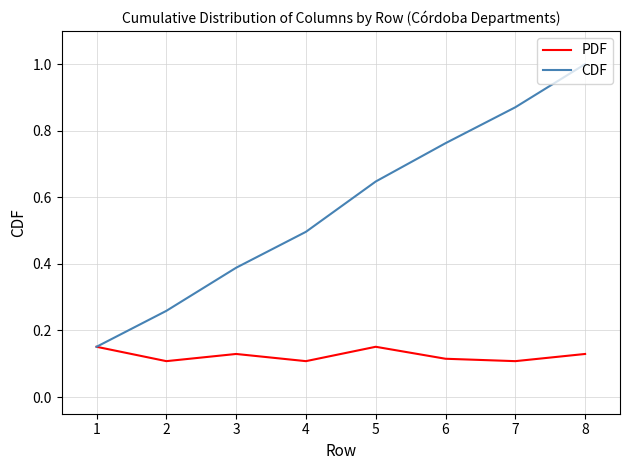

What are all the series names shown in the legend?

PDF, CDF